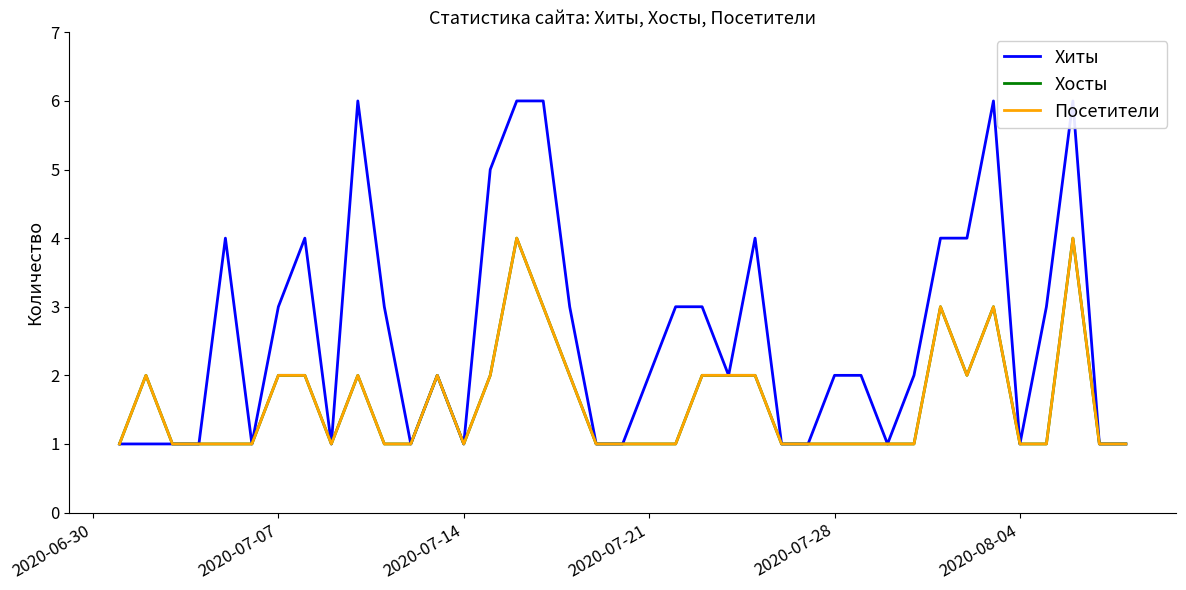

How many lines are shown in the chart?

3